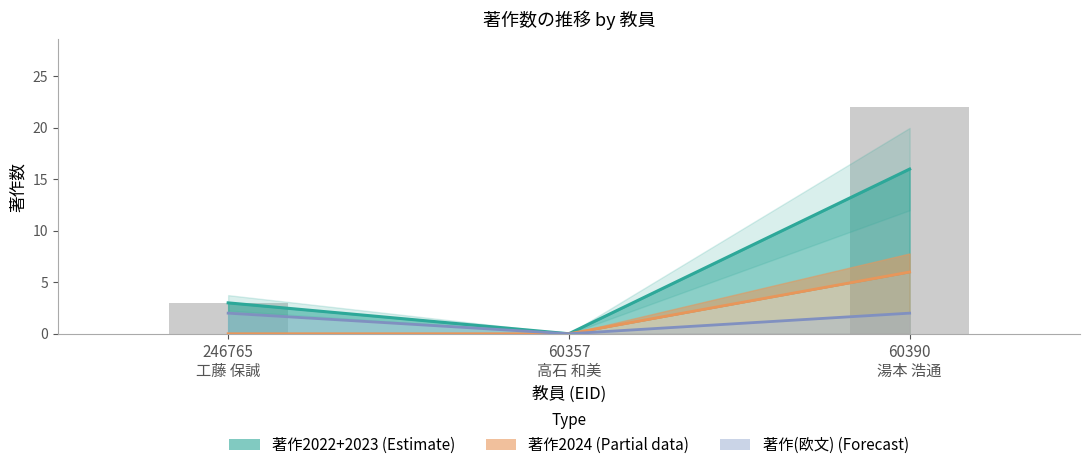

What is the label of the 3rd bar from the left?

60390
湯本 浩通